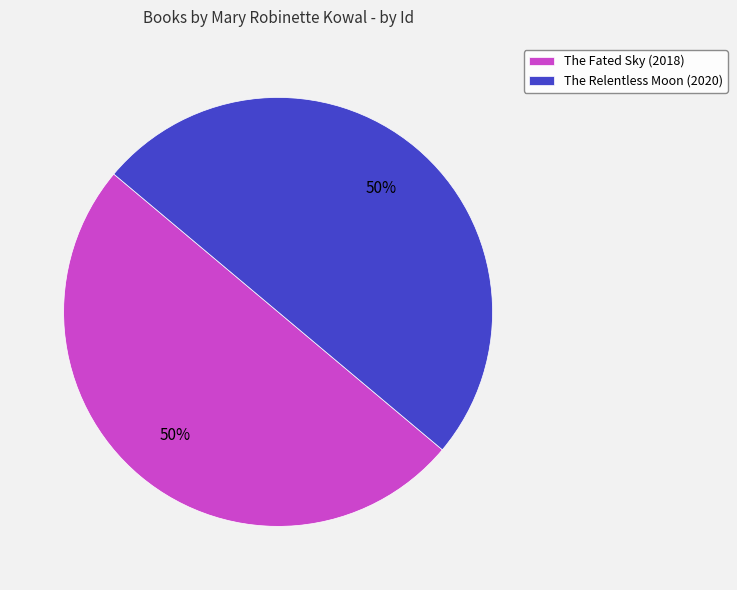

What percentage is the The Relentless Moon (2020) slice, to the nearest percent?

50%